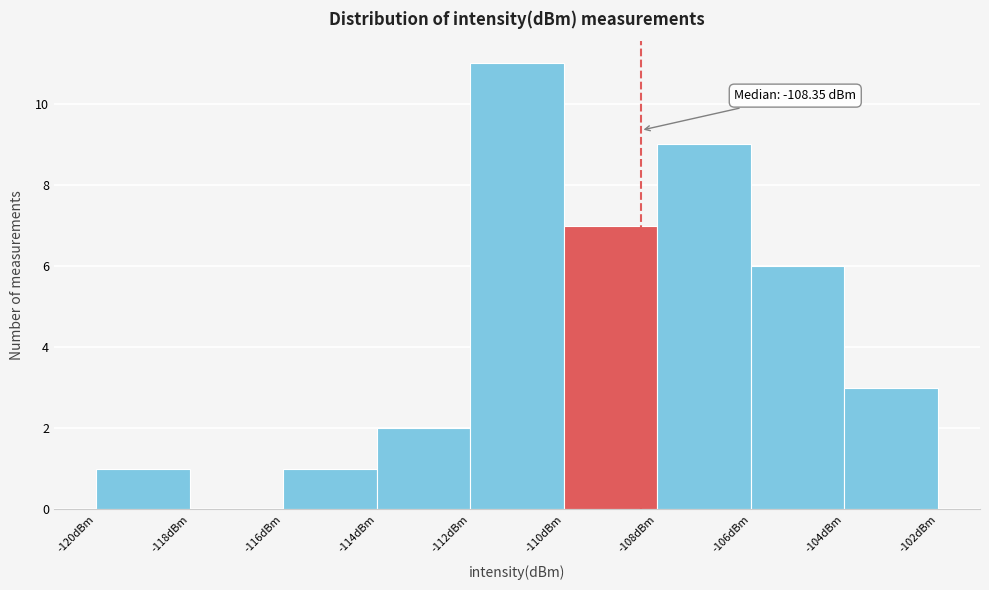

Over which range of the x-axis is the bar tallest?

-112 to -110